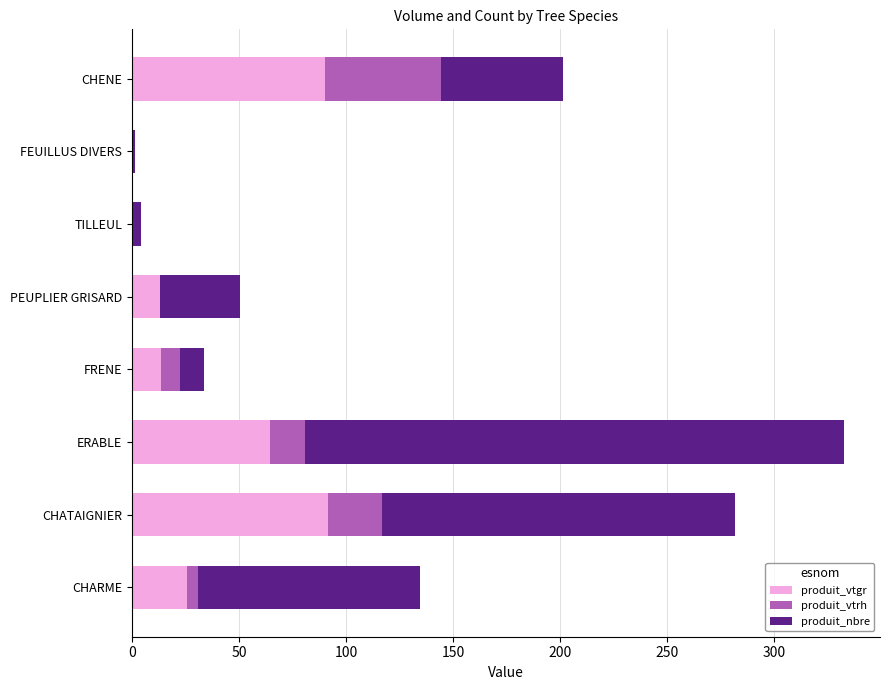

At which category is the sum across all series the highest?

ERABLE